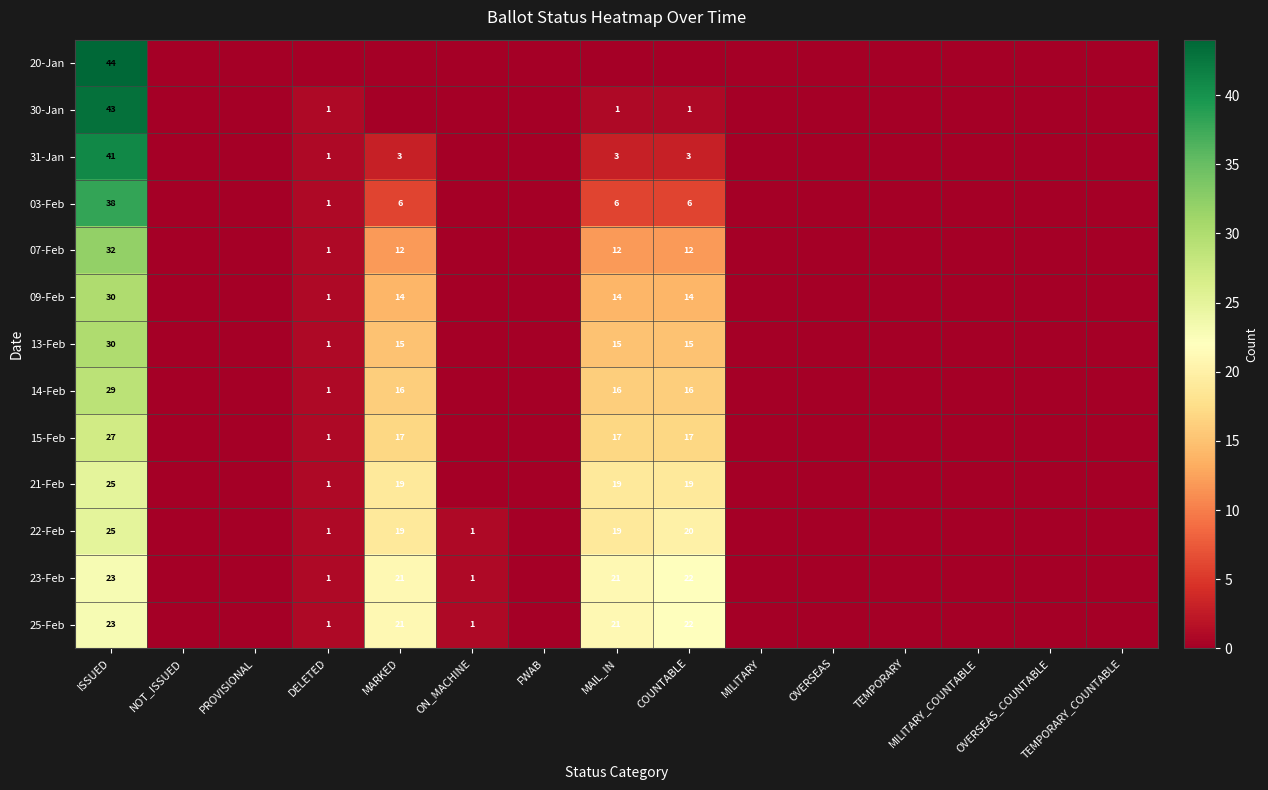

True or false: 15-Feb has a value of 22 at MARKED.

False